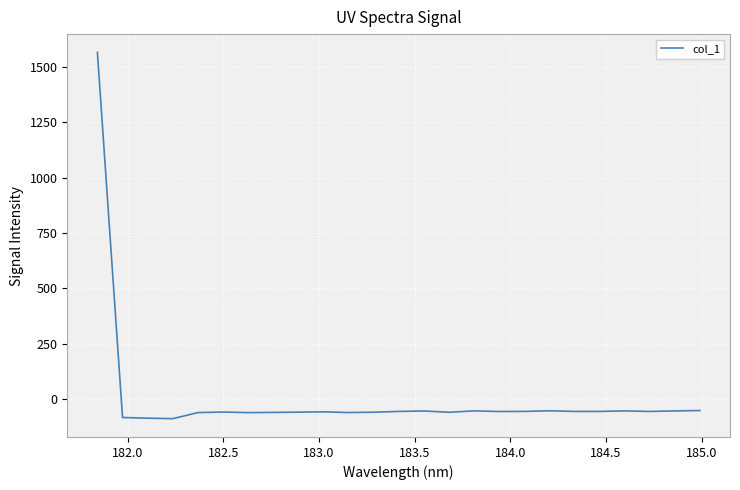

What is the difference between the maximum and minimum values?

1655.8